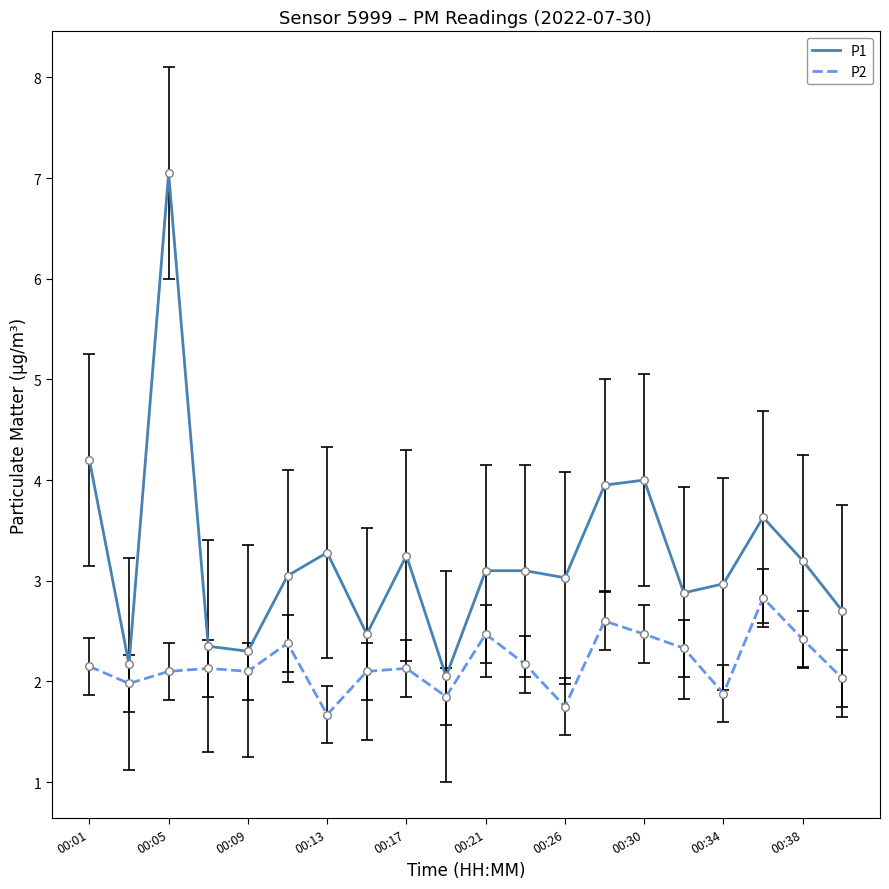

Which series has the largest total across all categories?

P1